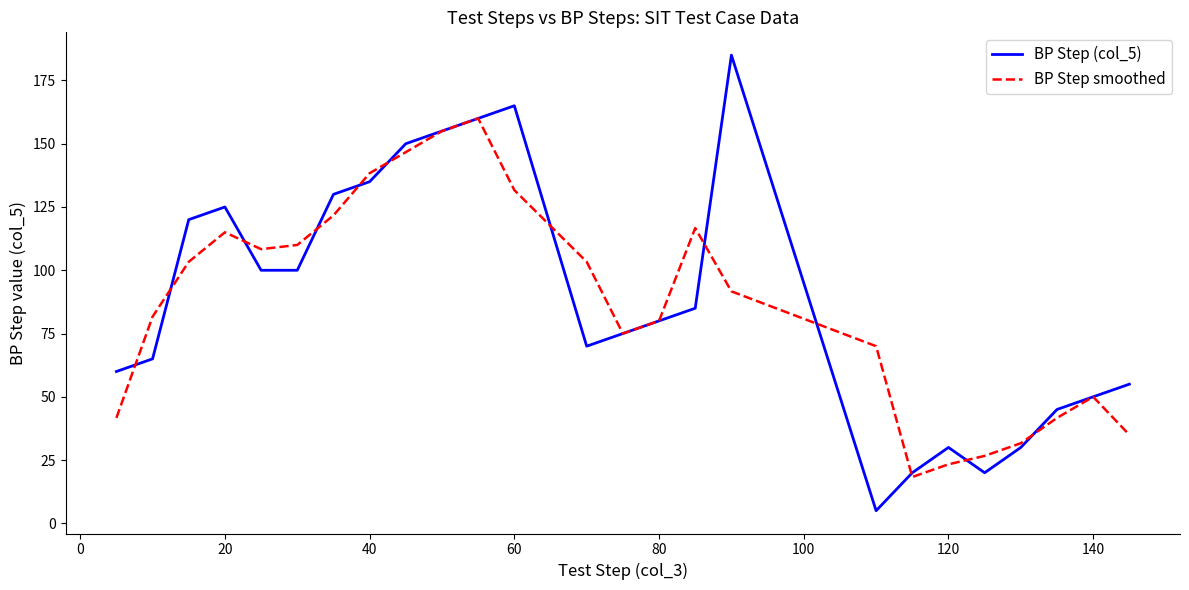

Which series has the largest range (max minus min)?

BP Step (col_5)